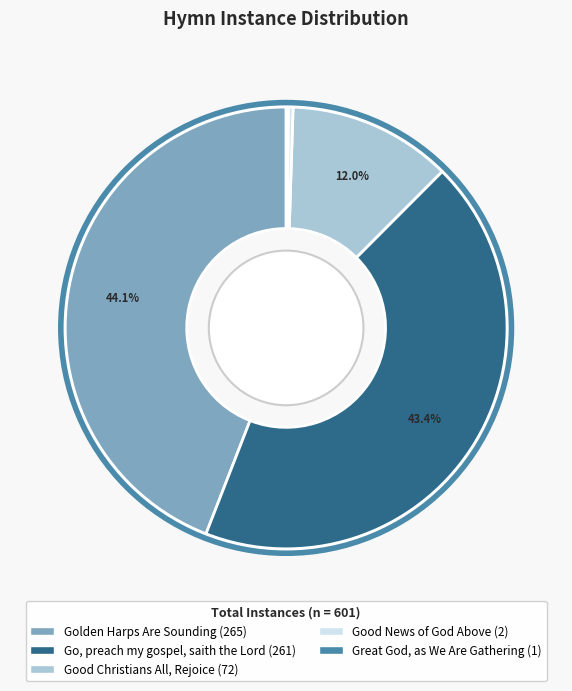

To the nearest percent, what is the difference between the largest and smallest slice percentages?

44%